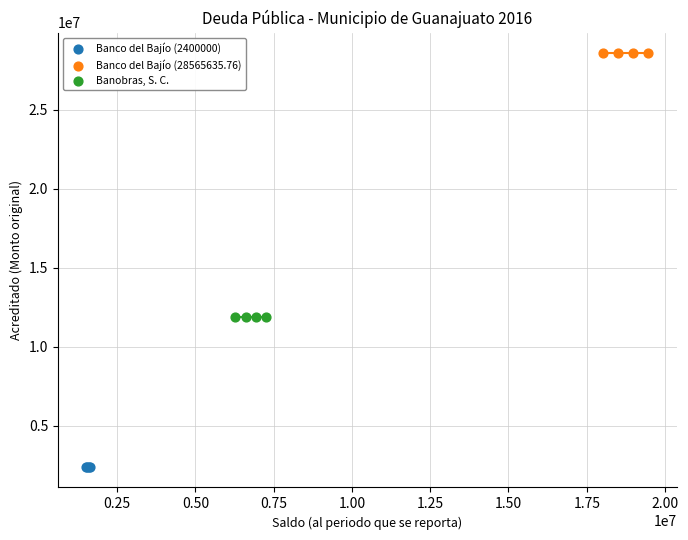

What are all the series names shown in the legend?

Banco del Bajío (2400000), Banco del Bajío (28565635.76), Banobras, S. C.